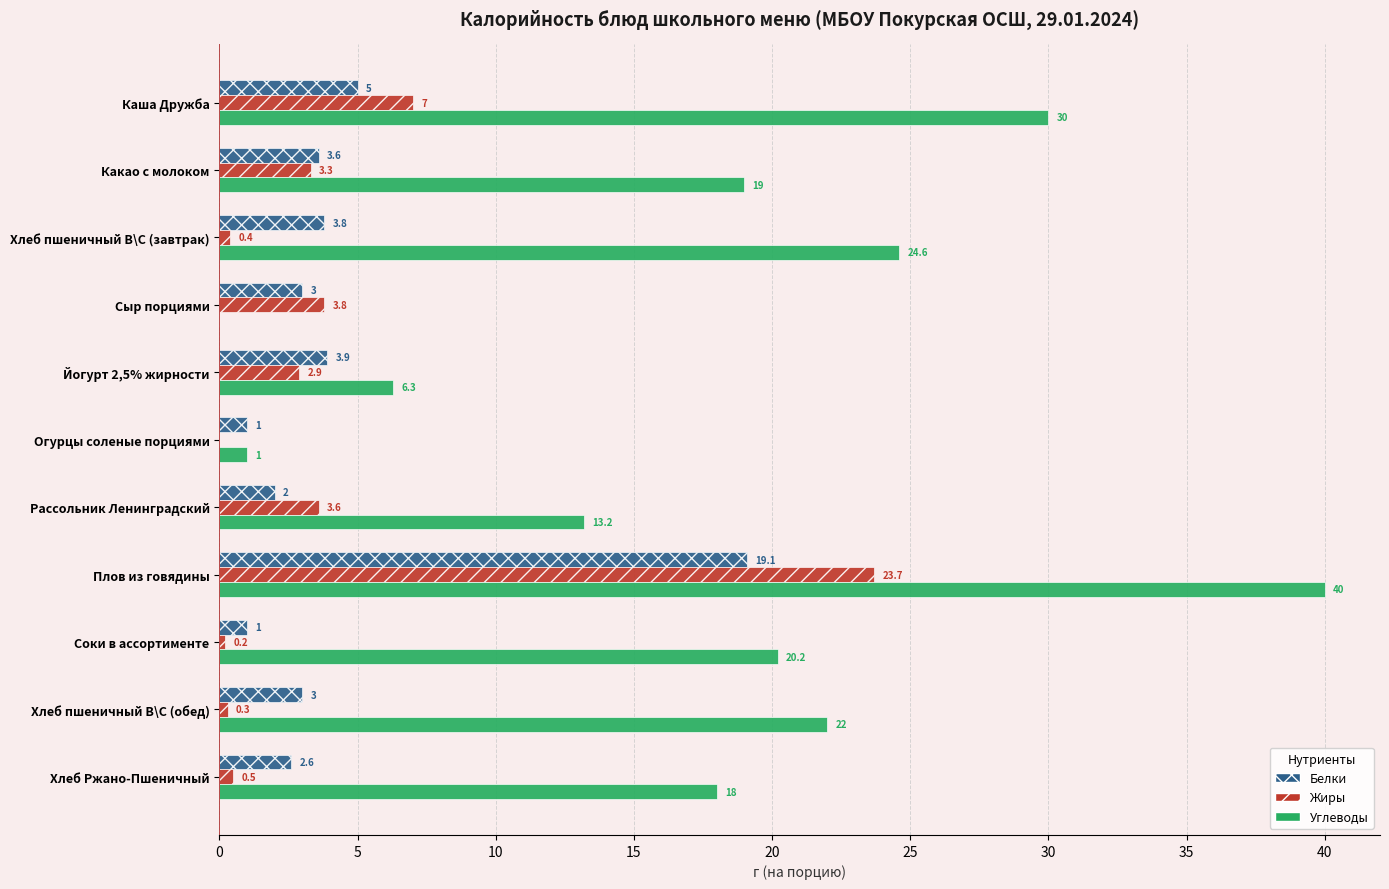

What is the average value of the Жиры series?

4.2